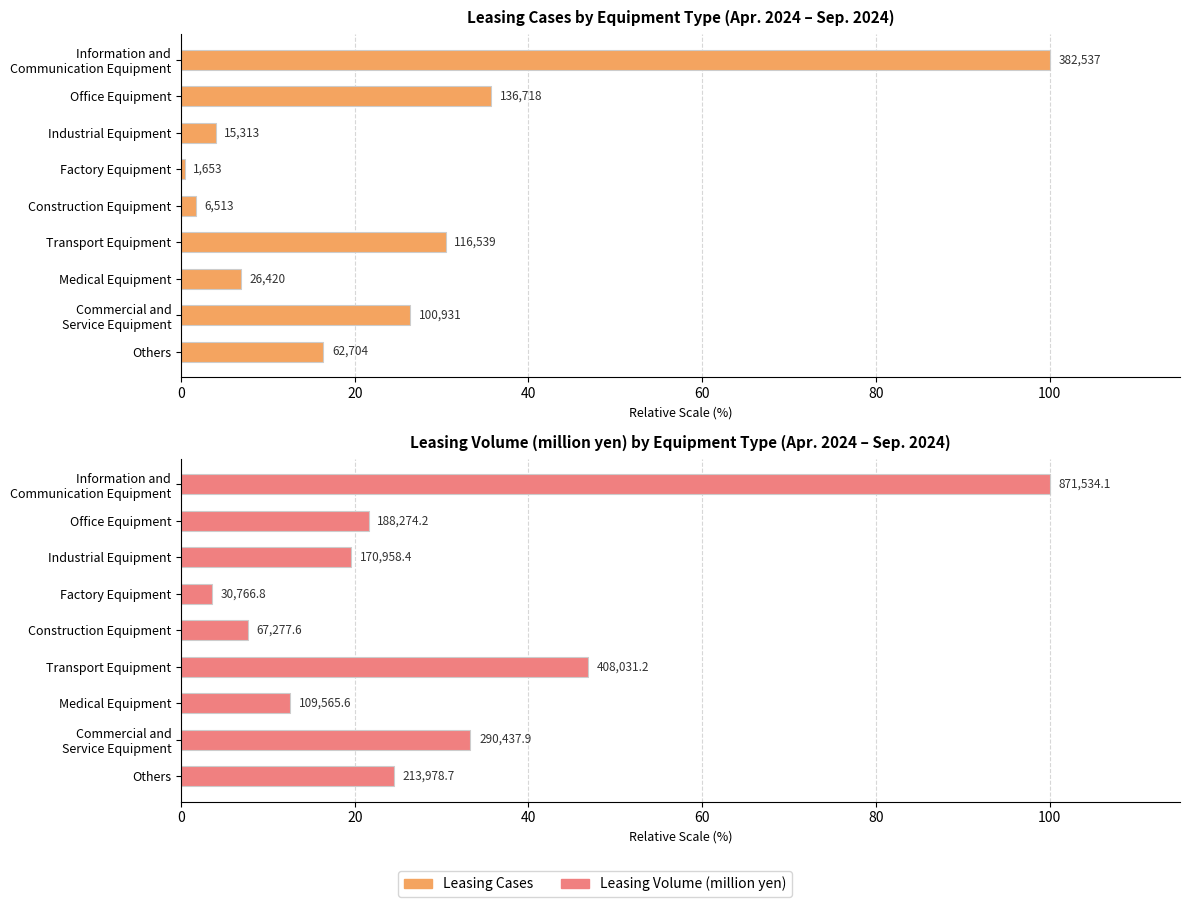

What are all the series names shown in the legend?

Leasing Cases, Leasing Volume